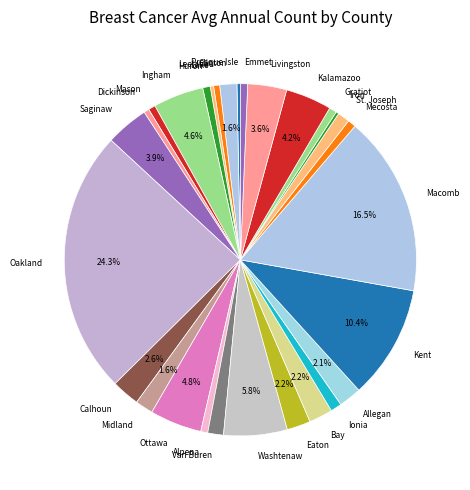

To the nearest percent, what percentage of the pie is Ionia?

1%